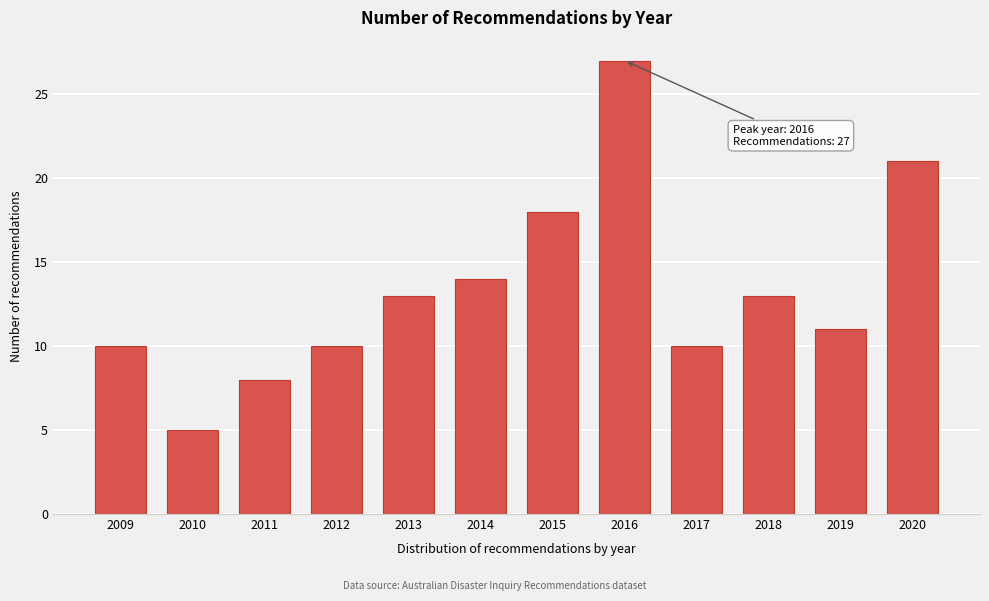

Reading left to right, transcribe all the data shown in this chart.

2009=10	2010=5	2011=8	2012=10	2013=13	2014=14	2015=18	2016=27	2017=10	2018=13	2019=11	2020=21